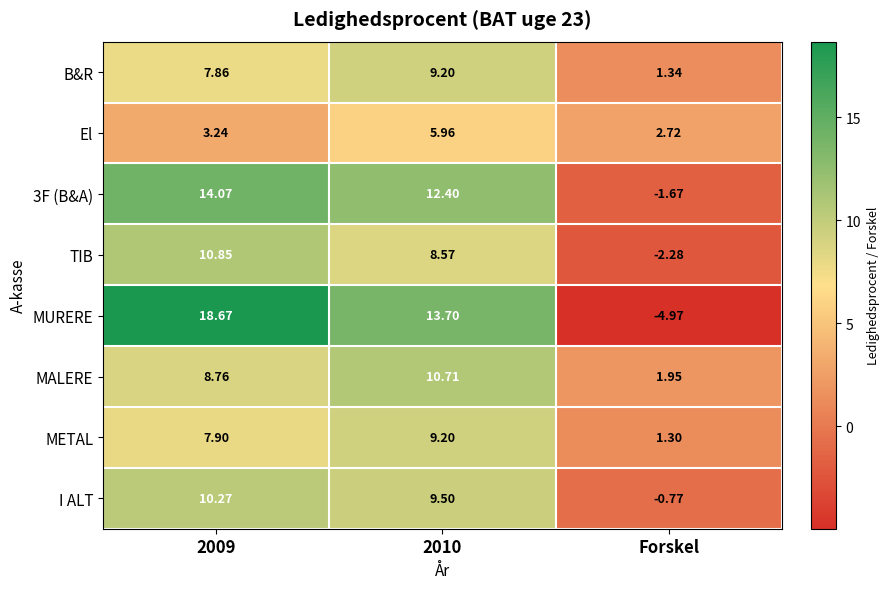

Which series has the widest spread of values?

MURERE